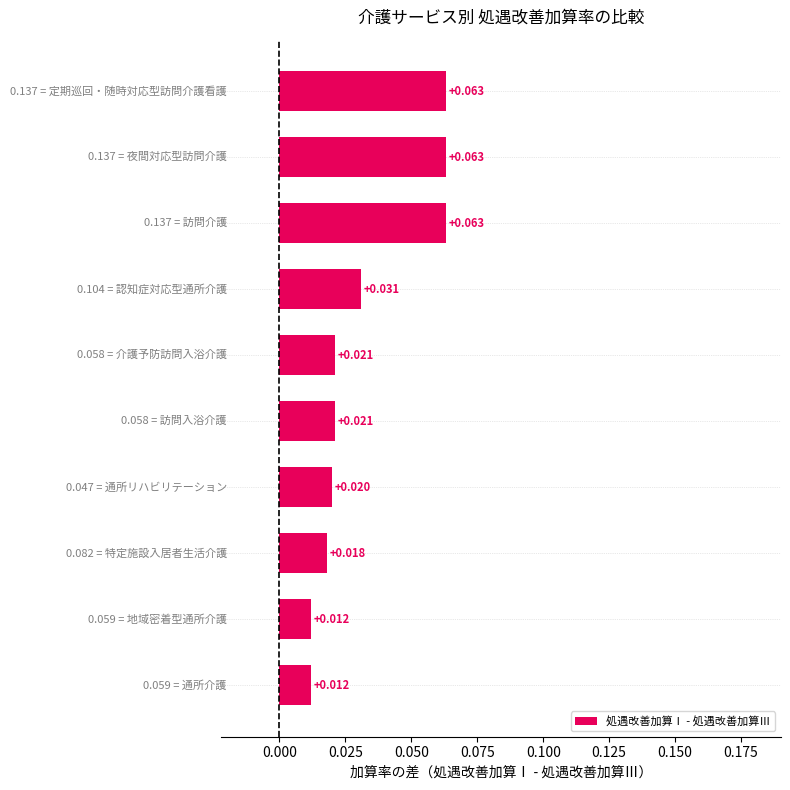

Count the values in the range 0 to 1.

10